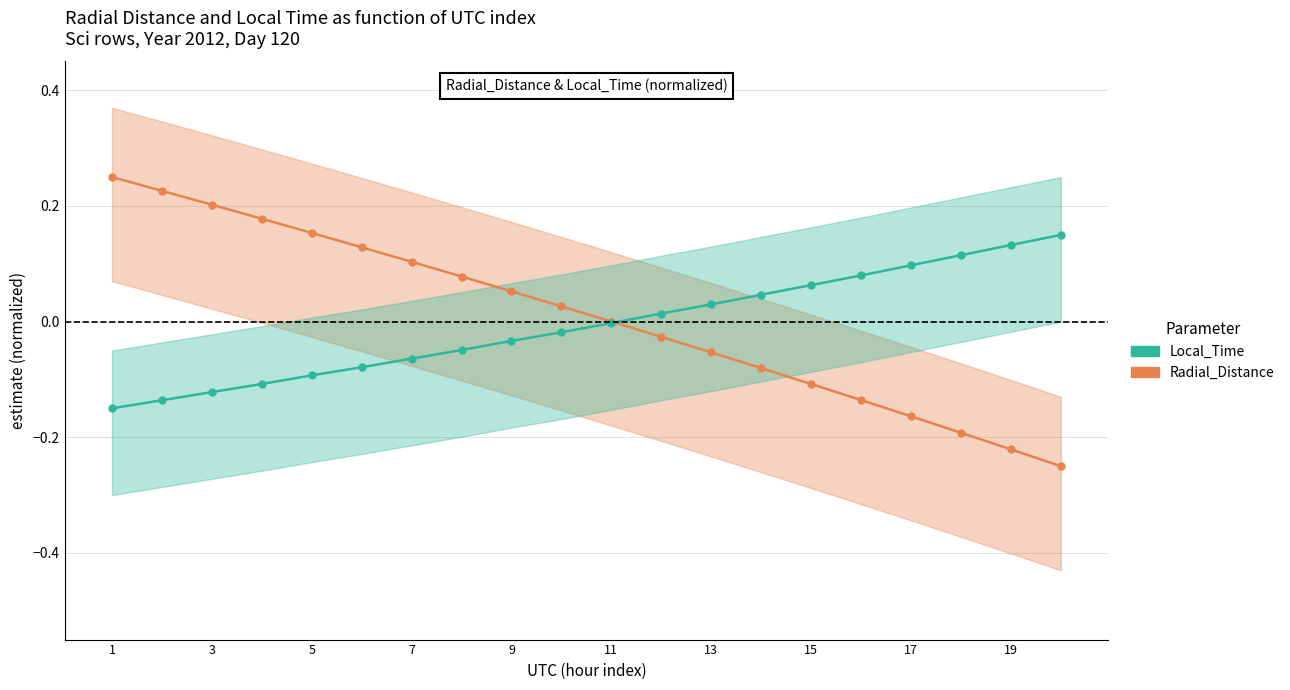

What are all the series names shown in the legend?

Radial_Distance, Local_Time